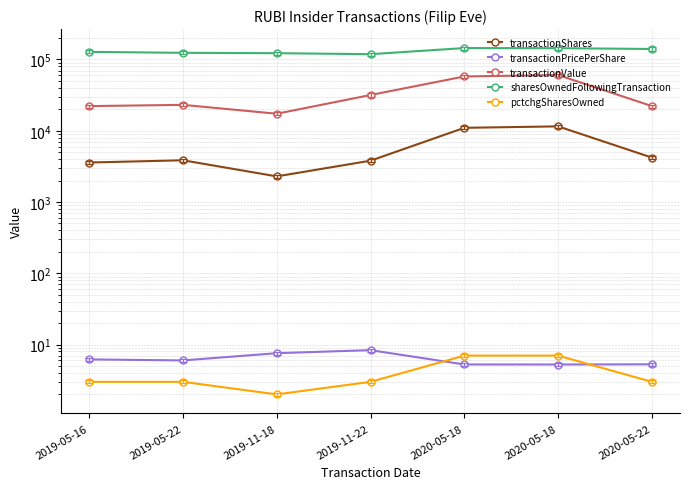

What is the difference between the second highest and second lowest values in the sharesOwnedFollowingTransaction series?

21565.0